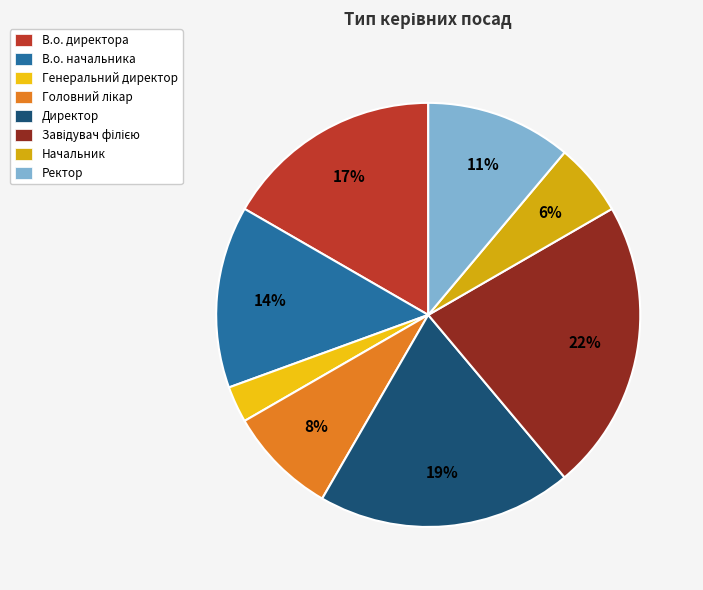

How many segments does this pie chart have?

8